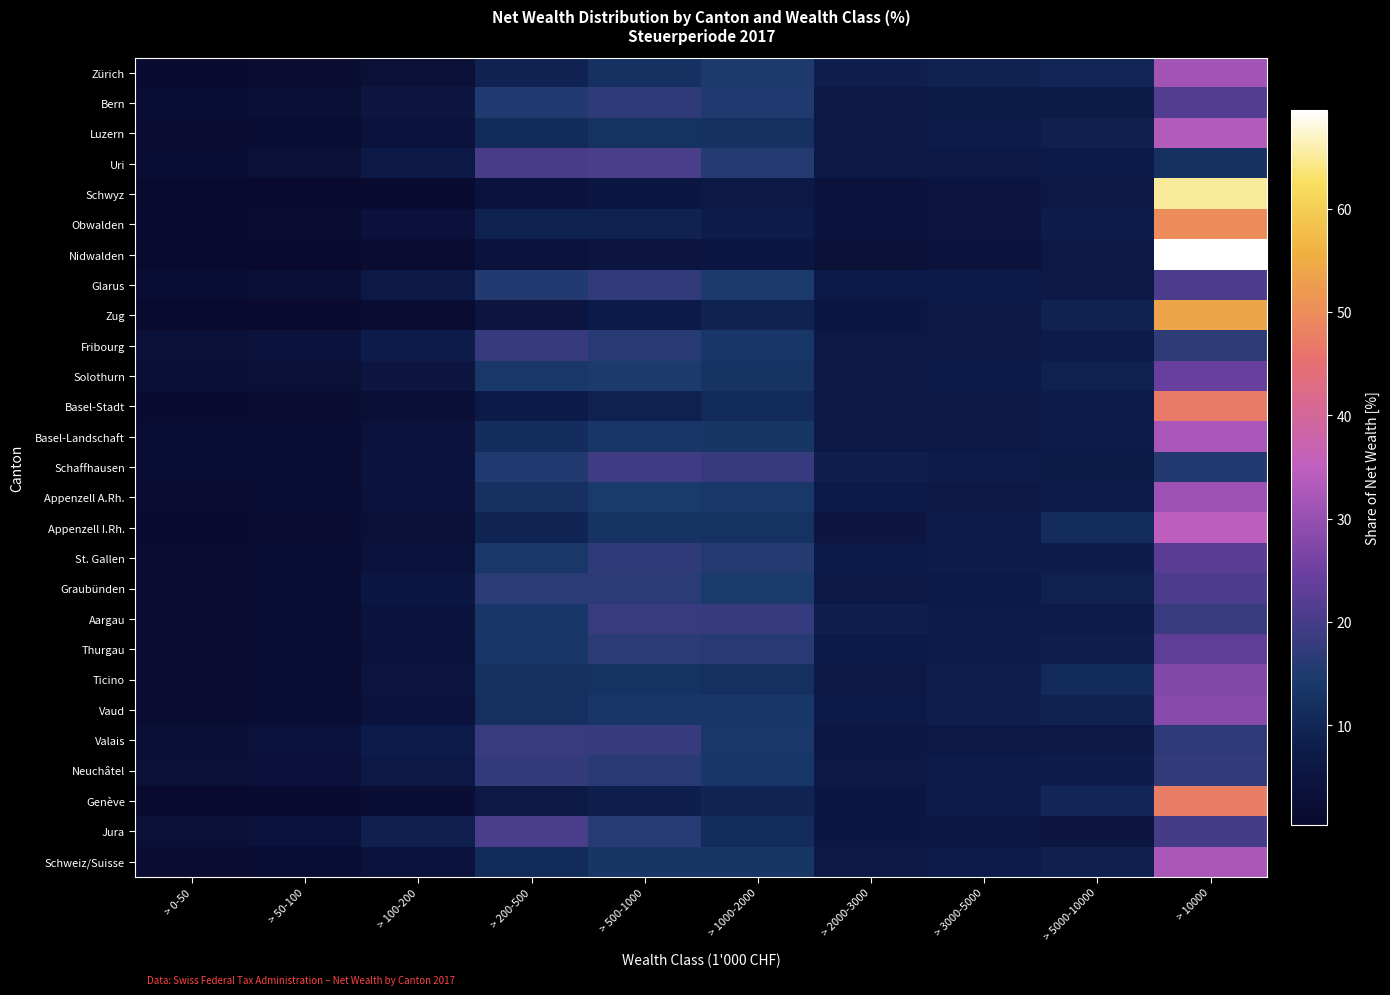

Reading left to right, what are all the values shown in this chart?

Zürich: > 0-50=1.0	> 50-100=1.4	> 100-200=3.0	> 200-500=9.1	> 500-1000=12.4	> 1000-2000=14.8	> 2000-3000=8.1	> 3000-5000=9.1	> 5000-10000=9.9	> 10000=31.3
Bern: > 0-50=2.0	> 50-100=2.7	> 100-200=5.5	> 200-500=15.4	> 500-1000=16.9	> 1000-2000=15.0	> 2000-3000=6.8	> 3000-5000=7.0	> 5000-10000=7.0	> 10000=21.5
Luzern: > 0-50=1.6	> 50-100=2.0	> 100-200=3.9	> 200-500=11.1	> 500-1000=12.7	> 1000-2000=12.5	> 2000-3000=6.4	> 3000-5000=7.7	> 5000-10000=8.7	> 10000=33.6
Uri: > 0-50=1.9	> 50-100=3.0	> 100-200=6.6	> 200-500=20.3	> 500-1000=20.6	> 1000-2000=15.6	> 2000-3000=6.1	> 3000-5000=6.1	> 5000-10000=7.3	> 10000=12.4
Schwyz: > 0-50=0.4	> 50-100=0.6	> 100-200=1.2	> 200-500=4.1	> 500-1000=5.8	> 1000-2000=6.9	> 2000-3000=4.1	> 3000-5000=5.1	> 5000-10000=6.7	> 10000=65.2
Obwalden: > 0-50=1.1	> 50-100=1.6	> 100-200=3.6	> 200-500=9.0	> 500-1000=9.3	> 1000-2000=7.8	> 2000-3000=4.5	> 3000-5000=5.2	> 5000-10000=7.8	> 10000=50.0
Nidwalden: > 0-50=0.4	> 50-100=0.6	> 100-200=1.3	> 200-500=4.0	> 500-1000=5.2	> 1000-2000=5.6	> 2000-3000=3.0	> 3000-5000=4.0	> 5000-10000=6.1	> 10000=69.6
Glarus: > 0-50=1.8	> 50-100=2.6	> 100-200=6.1	> 200-500=15.3	> 500-1000=17.2	> 1000-2000=14.6	> 2000-3000=7.4	> 3000-5000=7.3	> 5000-10000=6.8	> 10000=20.8
Zug: > 0-50=0.5	> 50-100=0.7	> 100-200=1.6	> 200-500=5.1	> 500-1000=7.4	> 1000-2000=9.2	> 2000-3000=5.7	> 3000-5000=6.7	> 5000-10000=9.3	> 10000=53.8
Fribourg: > 0-50=3.2	> 50-100=3.9	> 100-200=7.8	> 200-500=18.0	> 500-1000=16.2	> 1000-2000=13.6	> 2000-3000=6.3	> 3000-5000=6.6	> 5000-10000=7.5	> 10000=16.8
Solothurn: > 0-50=2.7	> 50-100=3.0	> 100-200=5.5	> 200-500=14.1	> 500-1000=14.5	> 1000-2000=13.1	> 2000-3000=6.8	> 3000-5000=7.3	> 5000-10000=8.8	> 10000=24.2
Basel-Stadt: > 0-50=1.2	> 50-100=1.3	> 100-200=2.6	> 200-500=7.2	> 500-1000=8.8	> 1000-2000=11.0	> 2000-3000=6.4	> 3000-5000=6.7	> 5000-10000=7.6	> 10000=47.1
Basel-Landschaft: > 0-50=1.9	> 50-100=2.2	> 100-200=4.4	> 200-500=11.6	> 500-1000=13.4	> 1000-2000=13.3	> 2000-3000=6.5	> 3000-5000=6.8	> 5000-10000=7.7	> 10000=32.1
Schaffhausen: > 0-50=1.8	> 50-100=2.3	> 100-200=4.9	> 200-500=15.2	> 500-1000=19.1	> 1000-2000=18.1	> 2000-3000=8.3	> 3000-5000=7.8	> 5000-10000=7.0	> 10000=15.5
Appenzell A.Rh.: > 0-50=1.3	> 50-100=1.8	> 100-200=4.0	> 200-500=12.4	> 500-1000=14.2	> 1000-2000=14.1	> 2000-3000=7.2	> 3000-5000=6.7	> 5000-10000=7.6	> 10000=30.8
Appenzell I.Rh.: > 0-50=1.0	> 50-100=1.5	> 100-200=3.1	> 200-500=9.6	> 500-1000=13.0	> 1000-2000=12.7	> 2000-3000=5.3	> 3000-5000=7.5	> 5000-10000=11.4	> 10000=34.9
St. Gallen: > 0-50=1.5	> 50-100=2.0	> 100-200=4.4	> 200-500=14.1	> 500-1000=16.9	> 1000-2000=15.6	> 2000-3000=7.3	> 3000-5000=7.9	> 5000-10000=7.9	> 10000=22.3
Graubünden: > 0-50=1.3	> 50-100=2.2	> 100-200=5.7	> 200-500=16.4	> 500-1000=16.5	> 1000-2000=14.4	> 2000-3000=6.6	> 3000-5000=7.2	> 5000-10000=8.9	> 10000=20.8
Aargau: > 0-50=1.7	> 50-100=2.2	> 100-200=4.5	> 200-500=13.7	> 500-1000=18.4	> 1000-2000=17.8	> 2000-3000=8.0	> 3000-5000=7.7	> 5000-10000=7.5	> 10000=18.5
Thurgau: > 0-50=1.4	> 50-100=2.0	> 100-200=4.4	> 200-500=13.4	> 500-1000=16.4	> 1000-2000=16.1	> 2000-3000=7.3	> 3000-5000=7.7	> 5000-10000=8.1	> 10000=23.2
Ticino: > 0-50=1.6	> 50-100=2.3	> 100-200=5.1	> 200-500=12.4	> 500-1000=12.7	> 1000-2000=12.1	> 2000-3000=6.7	> 3000-5000=8.4	> 5000-10000=11.1	> 10000=27.5
Vaud: > 0-50=1.5	> 50-100=2.1	> 100-200=4.4	> 200-500=12.2	> 500-1000=13.6	> 1000-2000=13.7	> 2000-3000=7.2	> 3000-5000=8.1	> 5000-10000=9.1	> 10000=28.1
Valais: > 0-50=2.6	> 50-100=3.8	> 100-200=7.5	> 200-500=18.3	> 500-1000=17.9	> 1000-2000=13.9	> 2000-3000=6.0	> 3000-5000=6.4	> 5000-10000=6.5	> 10000=16.9
Neuchâtel: > 0-50=2.8	> 50-100=3.4	> 100-200=6.8	> 200-500=17.4	> 500-1000=16.3	> 1000-2000=13.4	> 2000-3000=6.8	> 3000-5000=7.6	> 5000-10000=7.9	> 10000=17.6
Genève: > 0-50=0.9	> 50-100=1.1	> 100-200=2.2	> 200-500=6.6	> 500-1000=8.3	> 1000-2000=9.7	> 2000-3000=5.6	> 3000-5000=7.8	> 5000-10000=10.3	> 10000=47.6
Jura: > 0-50=3.0	> 50-100=4.2	> 100-200=8.6	> 200-500=20.5	> 500-1000=16.0	> 1000-2000=11.2	> 2000-3000=5.7	> 3000-5000=6.0	> 5000-10000=5.1	> 10000=19.8
Schweiz/Suisse: > 0-50=1.4	> 50-100=1.9	> 100-200=3.9	> 200-500=11.1	> 500-1000=13.1	> 1000-2000=13.3	> 2000-3000=6.8	> 3000-5000=7.6	> 5000-10000=8.6	> 10000=32.4